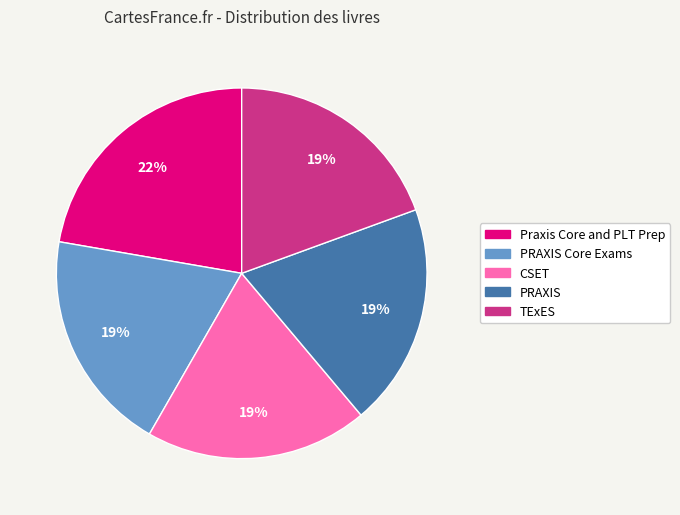

How many segments does this pie chart have?

5